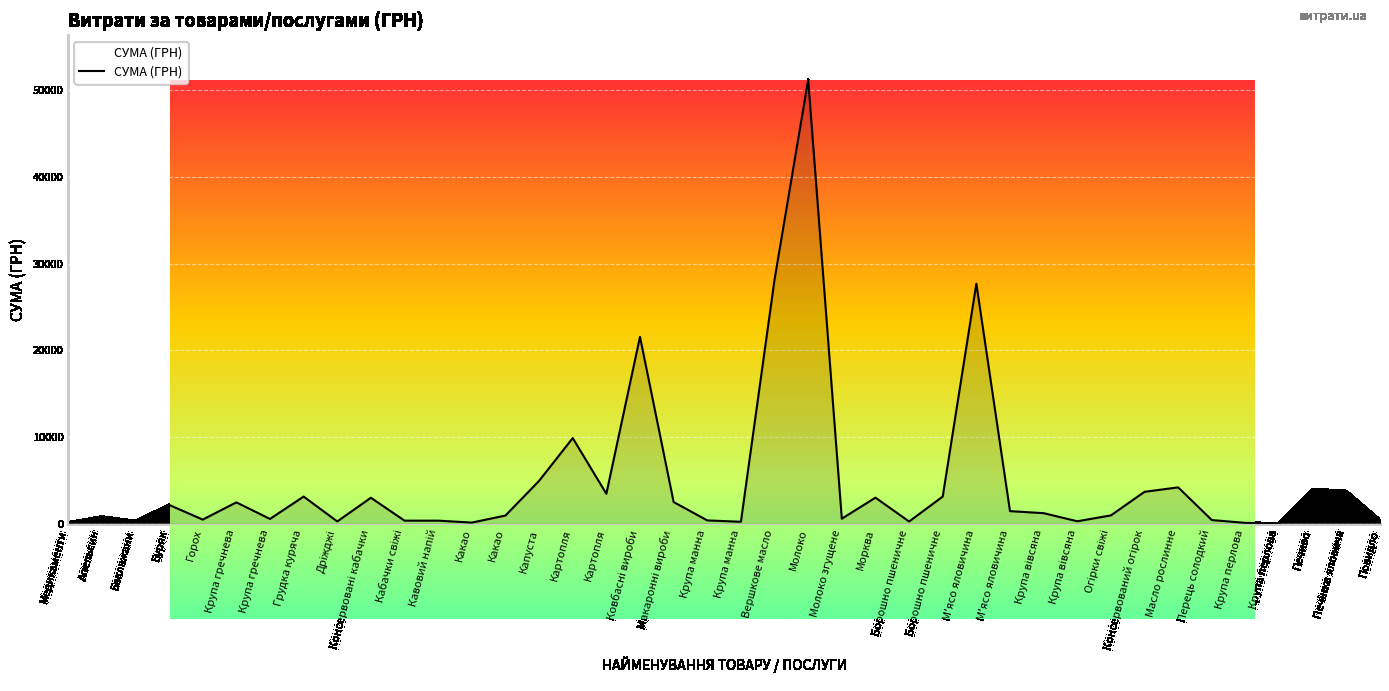

What is the difference between the values at Горох and Грудка куряча?

2652.8